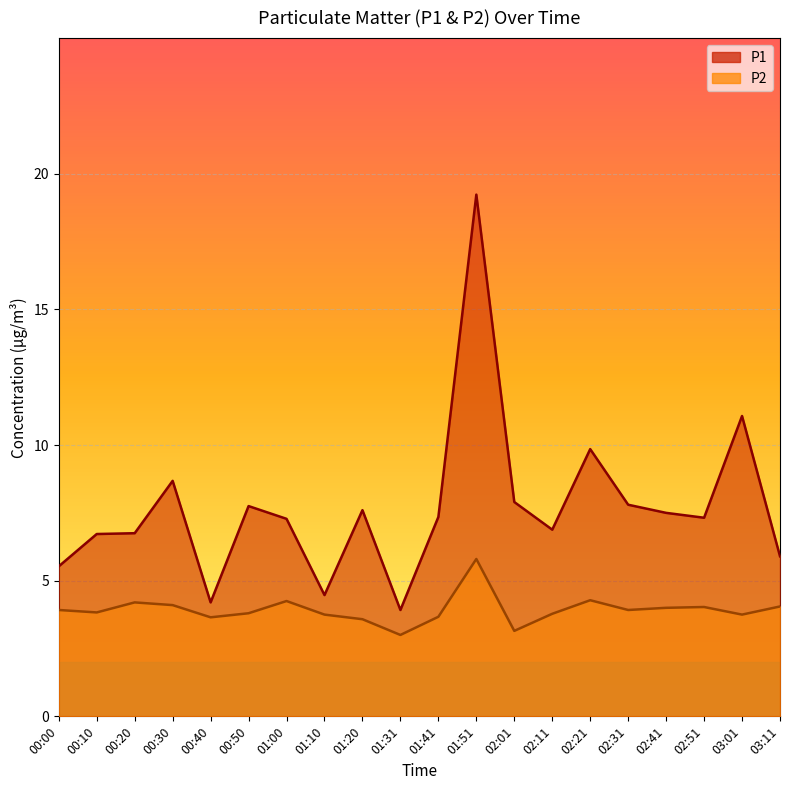

What is the minimum value for P2?

3.0